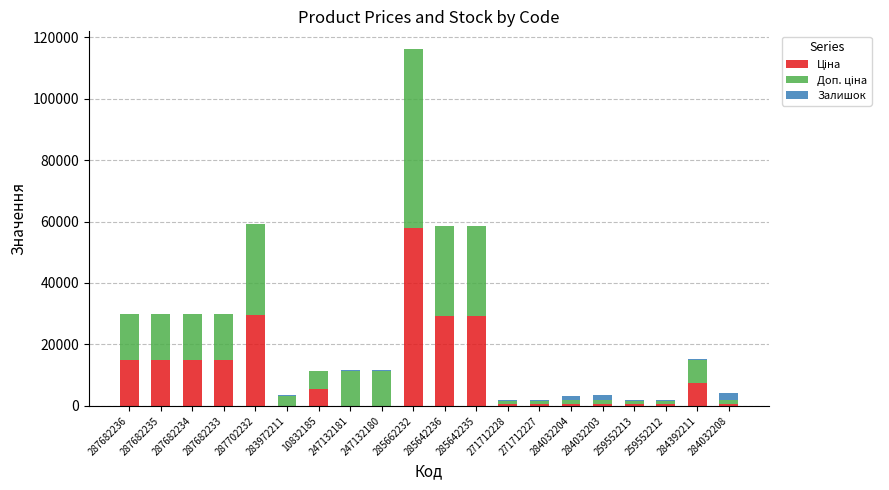

At which category is the sum across all series the highest?

285662232